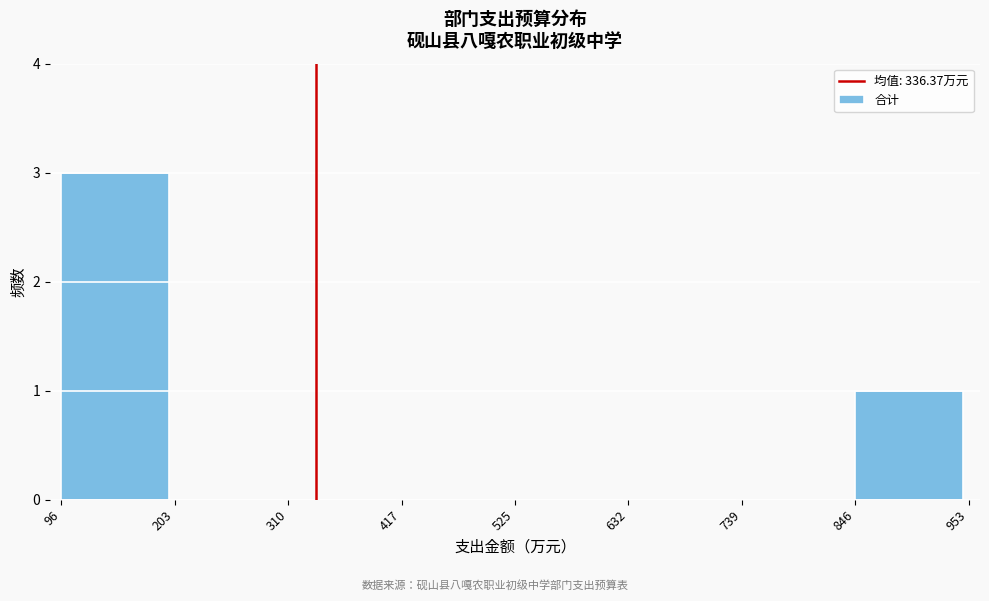

Reading left to right, list every bar in this chart as the range it spans on the x-axis followed by its height. The values are not printed on the chart, so give them approximately, as read against the axis.

96 to 203: 3
203 to 310: 0
310 to 417: 0
417 to 525: 0
525 to 632: 0
632 to 739: 0
739 to 846: 0
846 to 953: 1